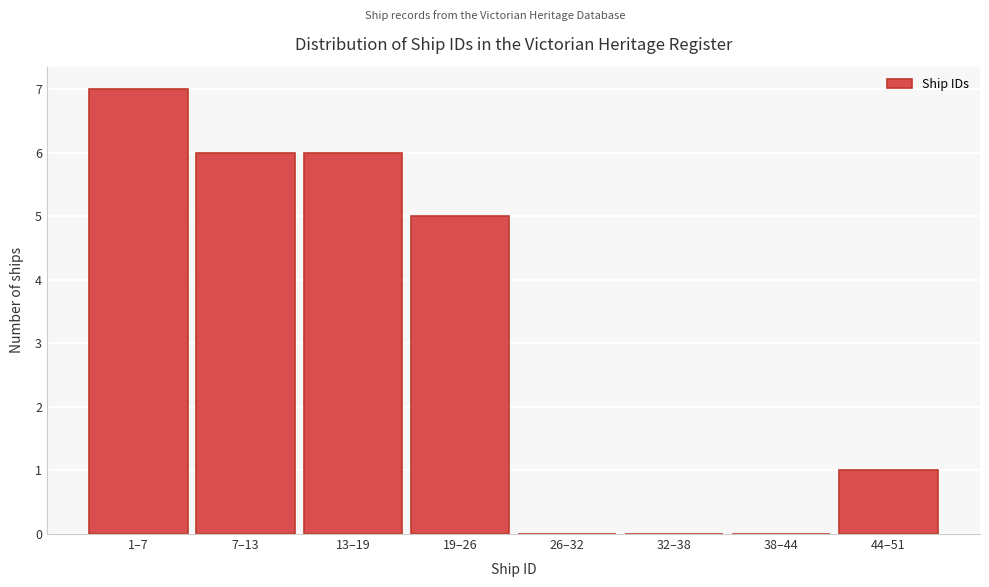

Reading right to left, list all the values displayed in this chart.

44–51=1	38–44=0	32–38=0	26–32=0	19–26=5	13–19=6	7–13=6	1–7=7